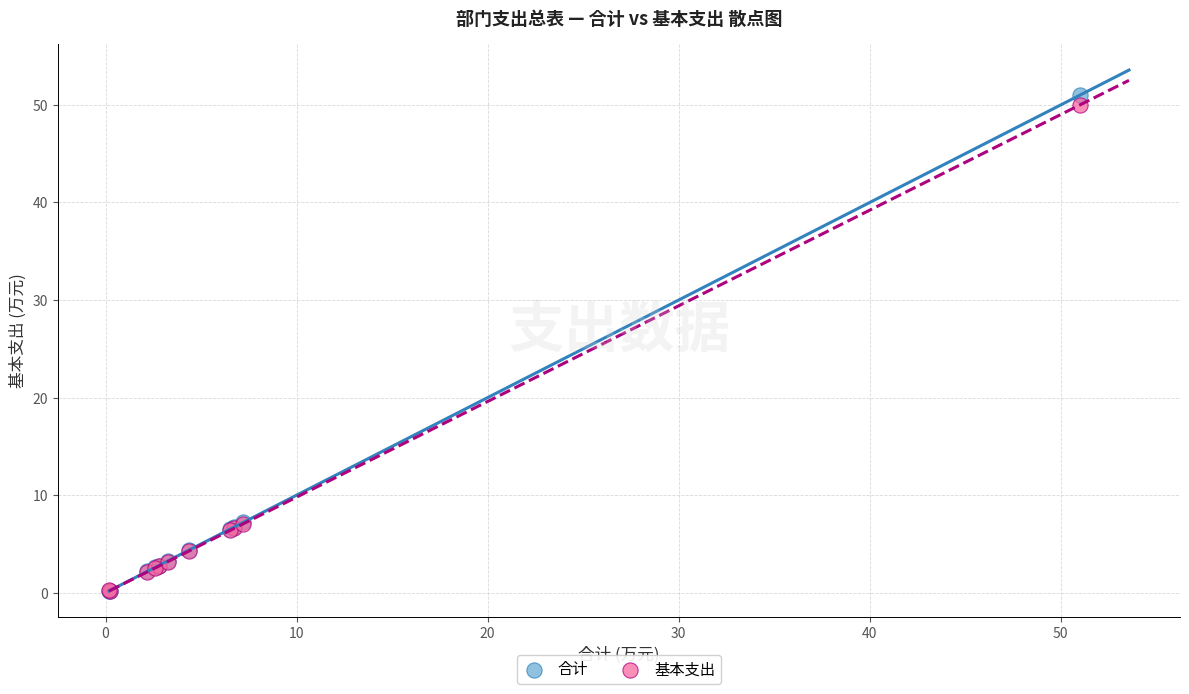

What are all the series names shown in the legend?

合计, 基本支出